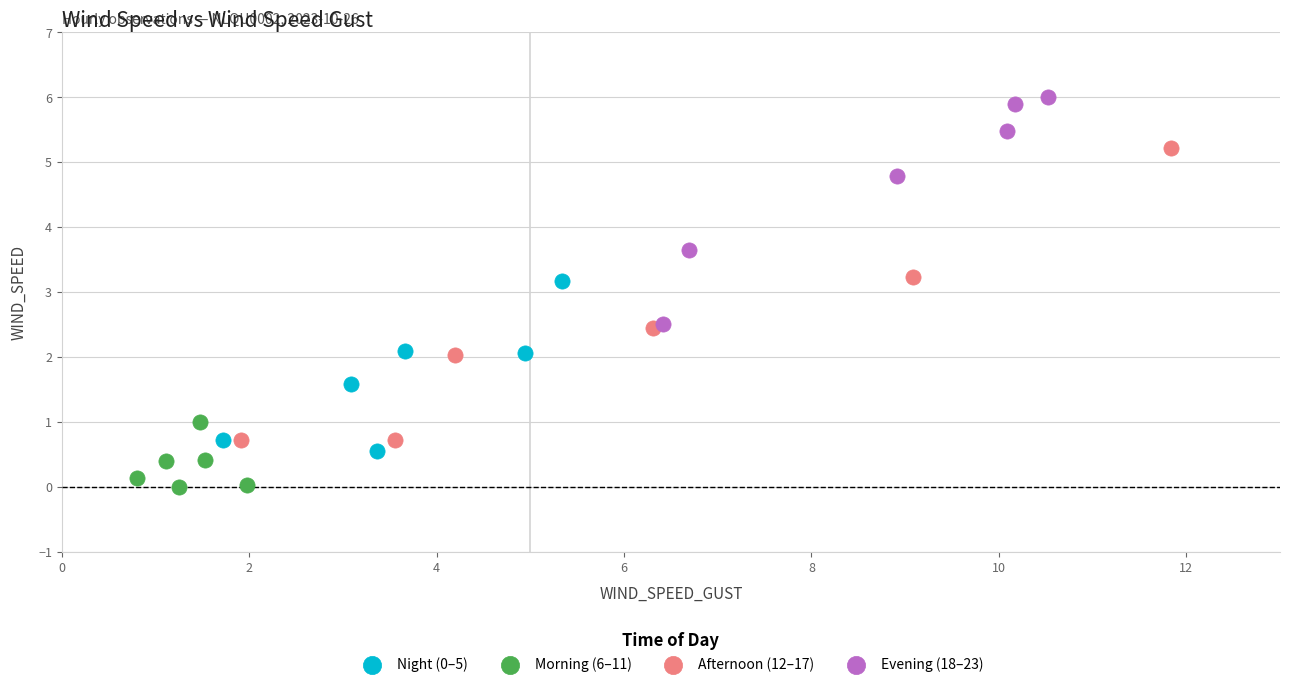

Which series reaches the minimum Y coordinate?

Morning (6–11)